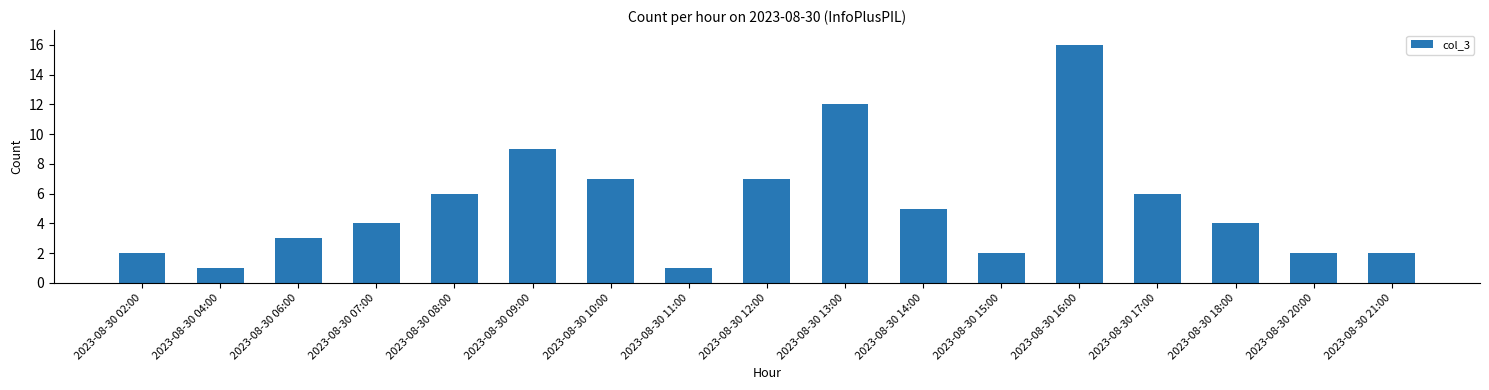

What position from the right is 2023-08-30 15:00?

6